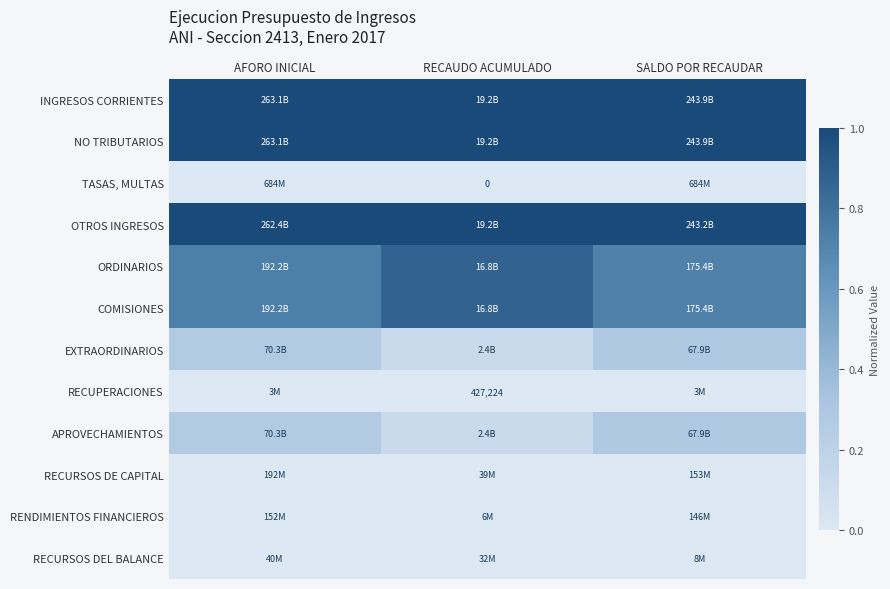

Is it true that COMISIONES equals 1.2 at RECAUDO ACUMULADO?

False